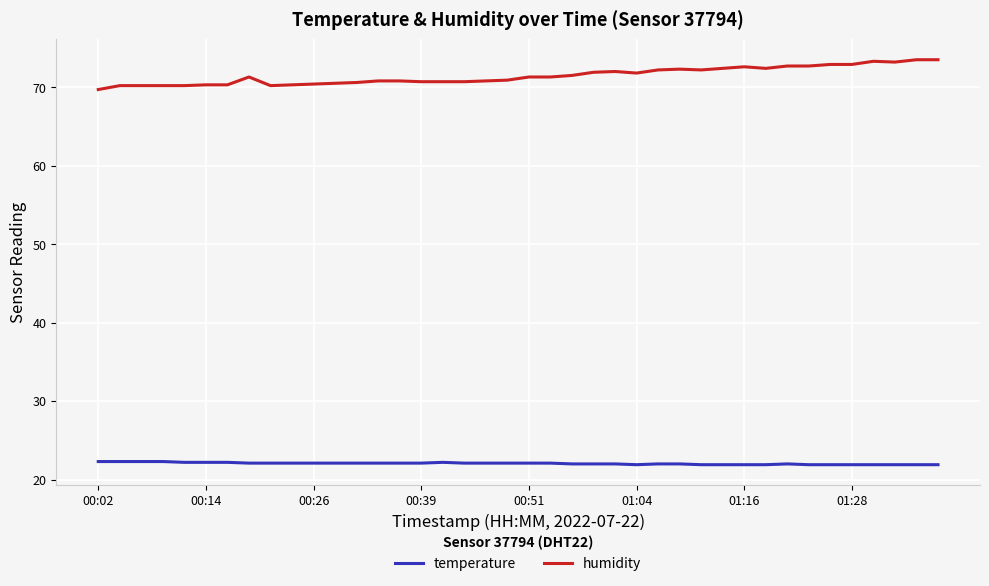

What is the highest value of the humidity series?

73.5